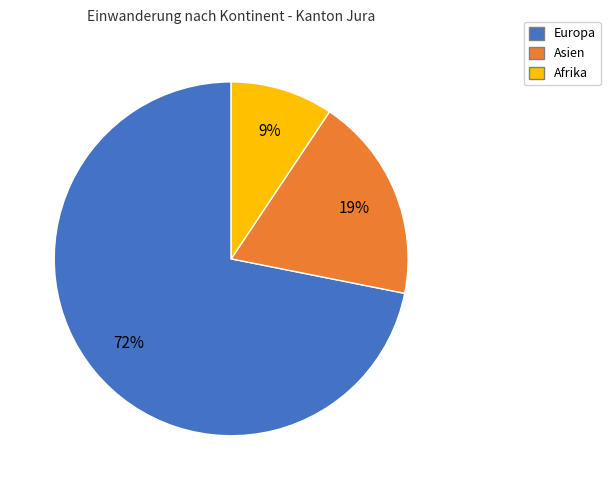

How many segments does this pie chart have?

3